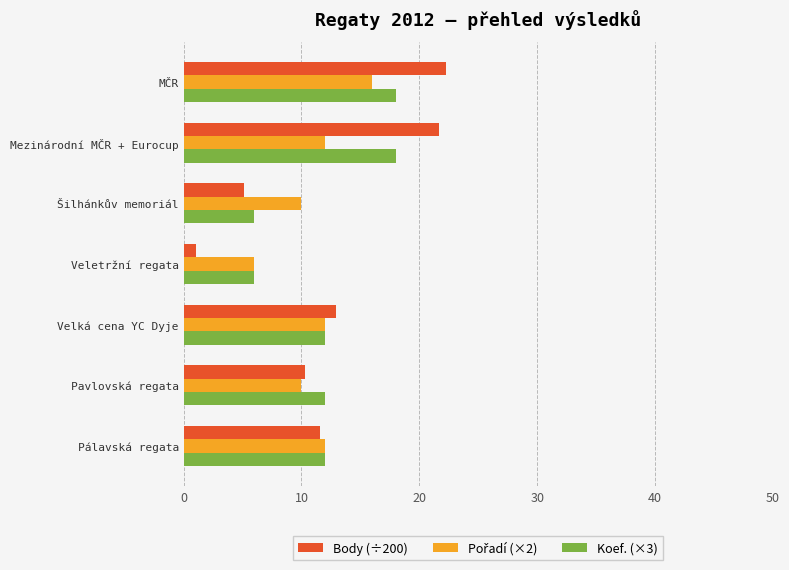

What is the average value of the Body (÷200) series?

12.1